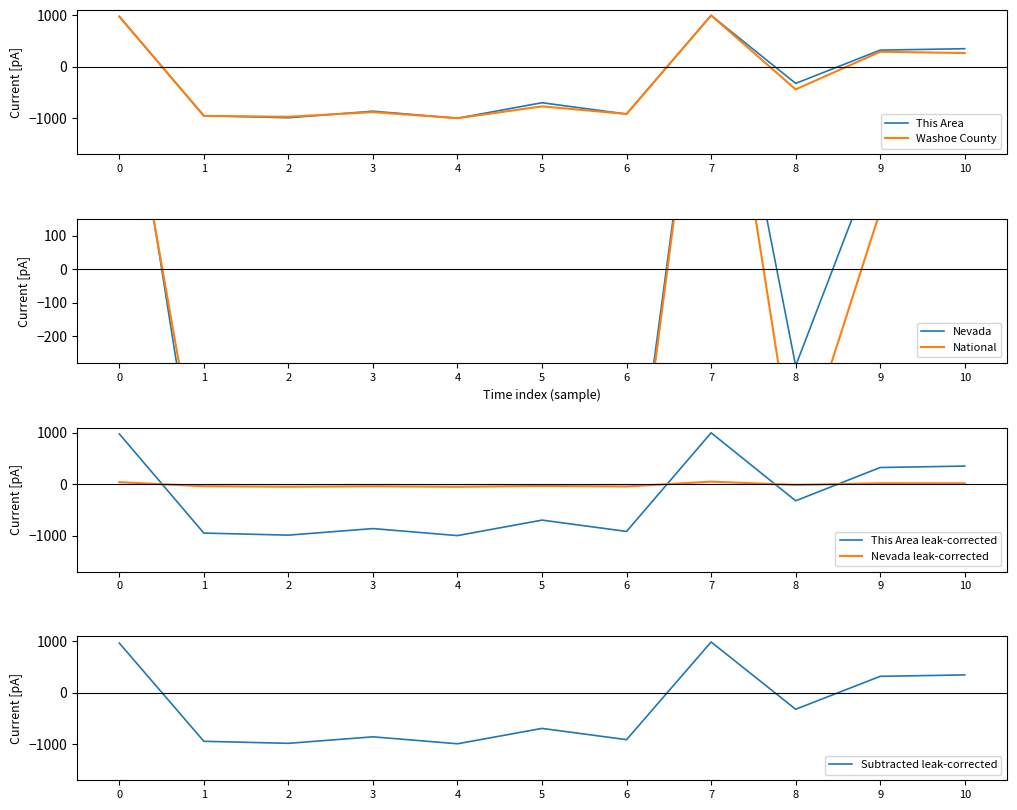

How many intersections are there between Nevada leak-corrected and This Area leak-corrected?

4